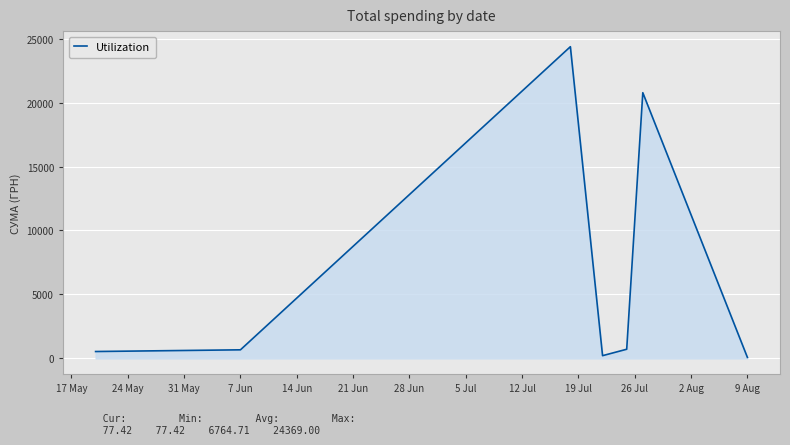

What is the difference between the second highest and minimum values?

20694.6